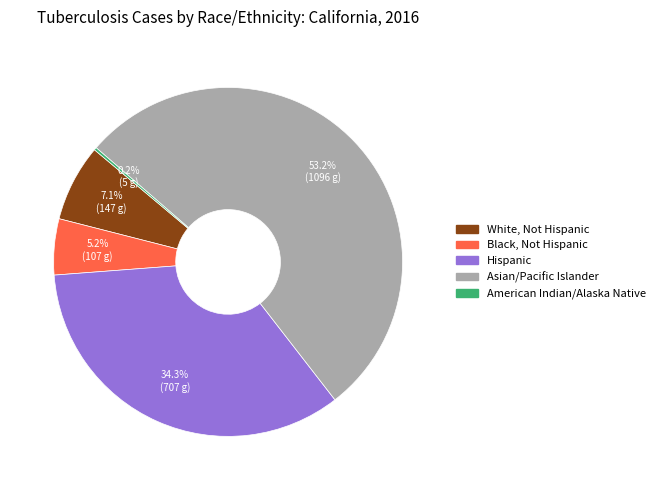

Which has a higher value, White, Not Hispanic or Black, Not Hispanic?

White, Not Hispanic